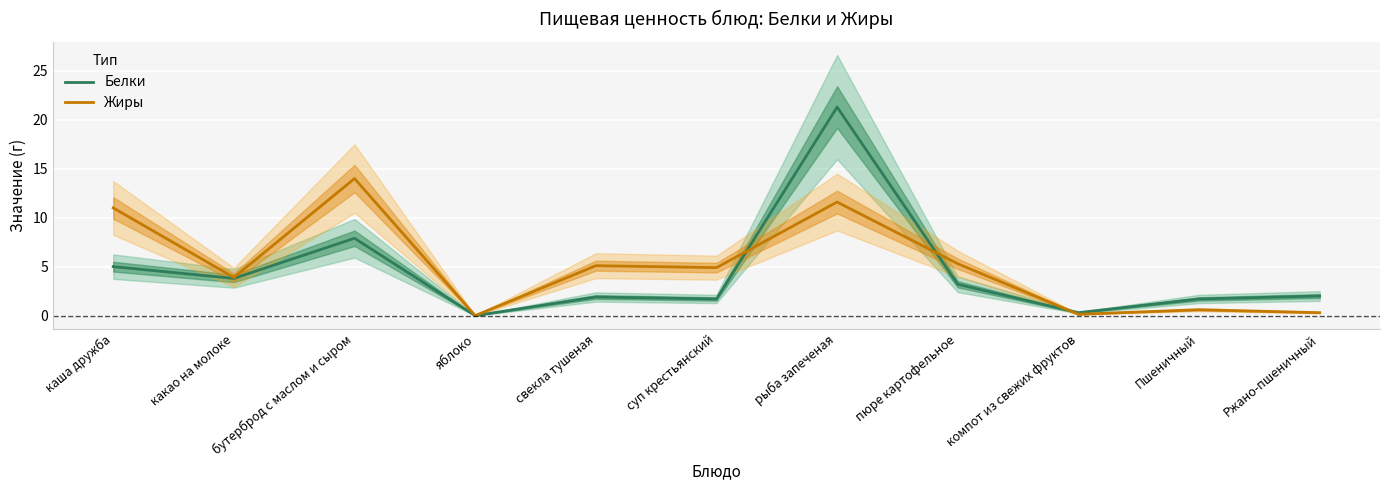

How many lines are shown in the chart?

2